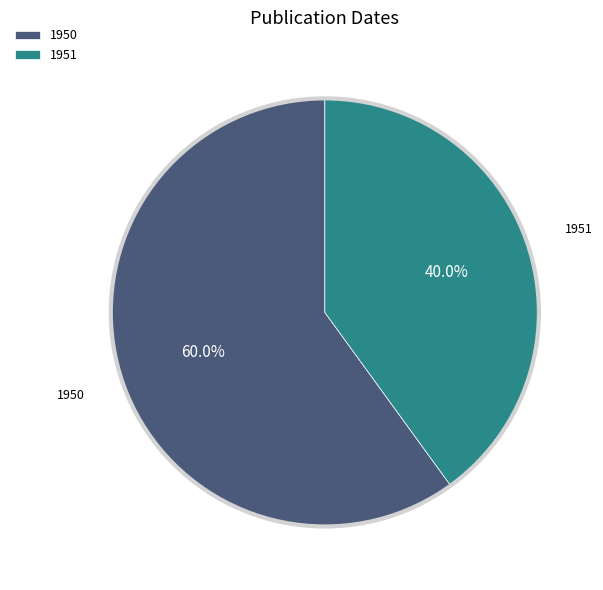

Rank the categories by value from lowest to highest.

1951, 1950